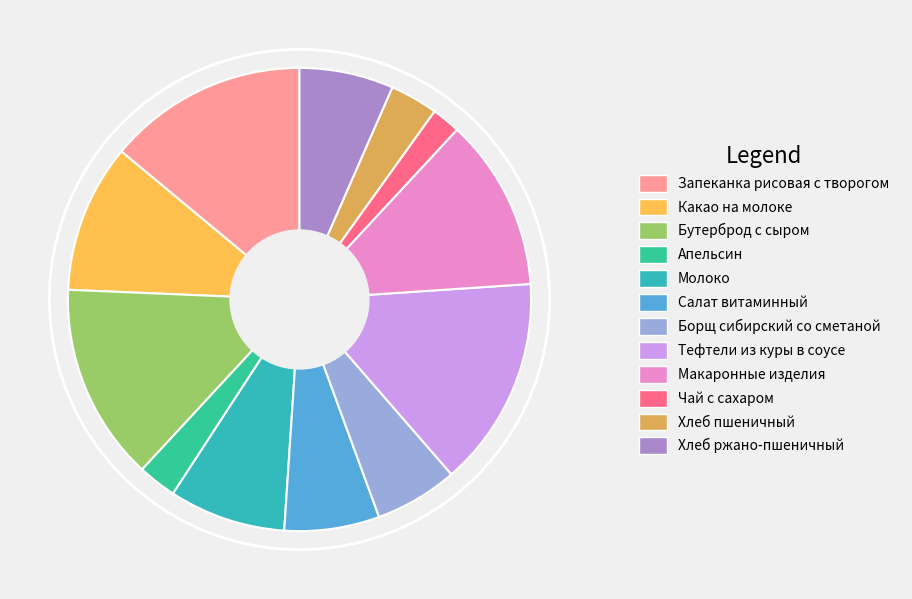

Approximately how many times larger is the value at Какао на молоке compared to Борщ сибирский со сметаной?

1.8